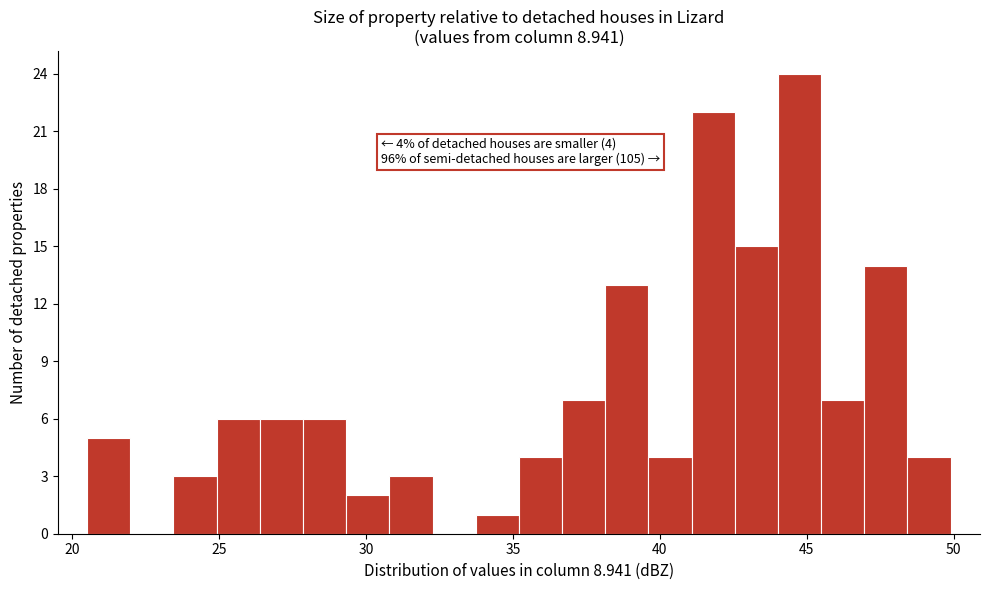

Around what value on the x-axis is the tallest bar? Give the approximate position of its centre, as read against the axis.

45.0